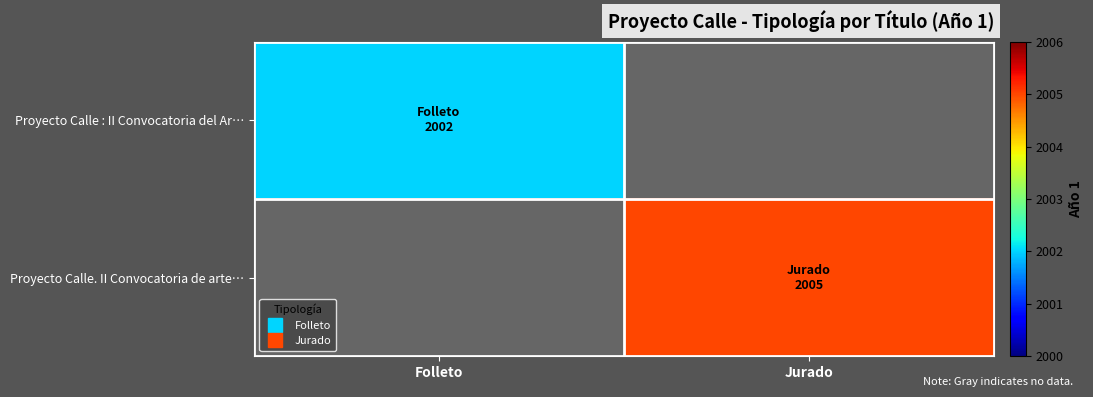

At how many categories does at least one series exceed 859?

2